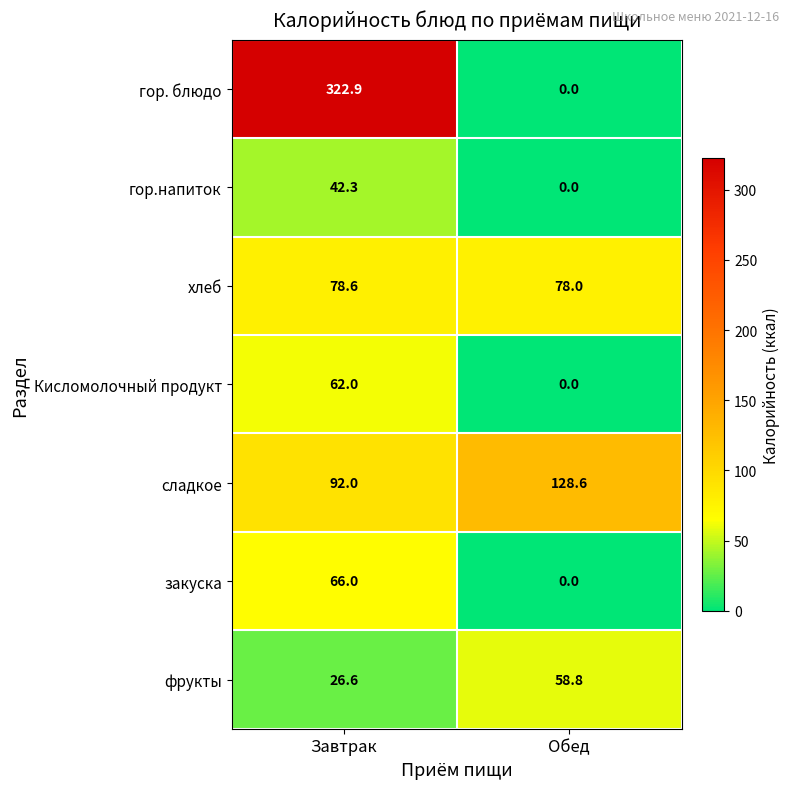

Rank the series by their maximum value, from highest to lowest.

гор. блюдо, сладкое, хлеб, закуска, Кисломолочный продукт, фрукты, гор.напиток